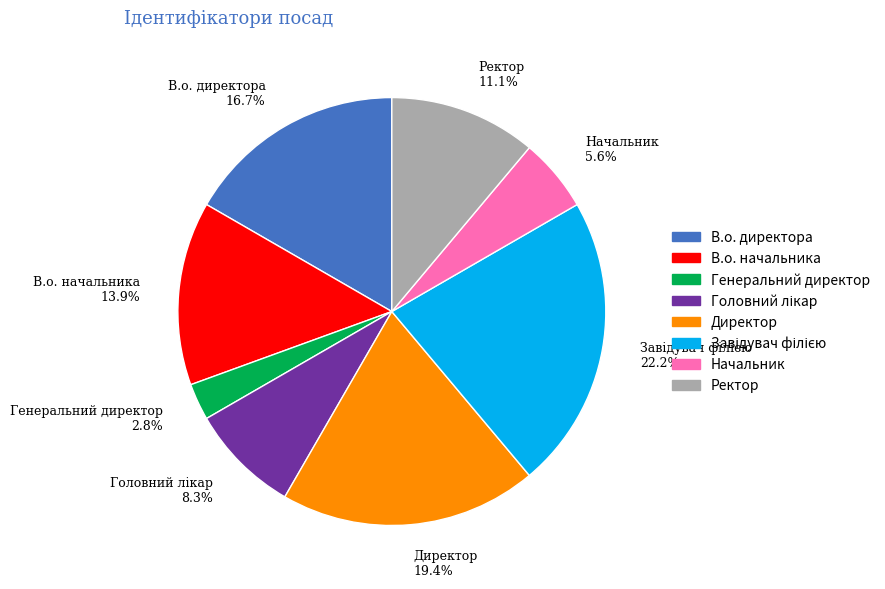

How many segments does this pie chart have?

8